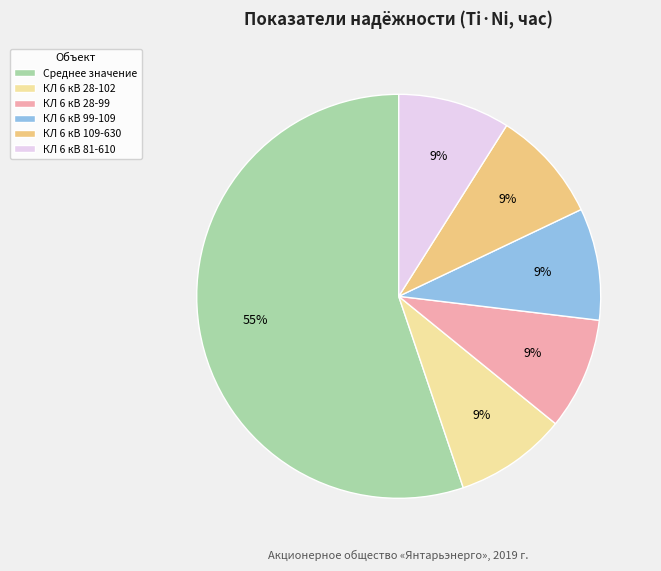

Which category has the biggest portion of the pie?

Среднее значение